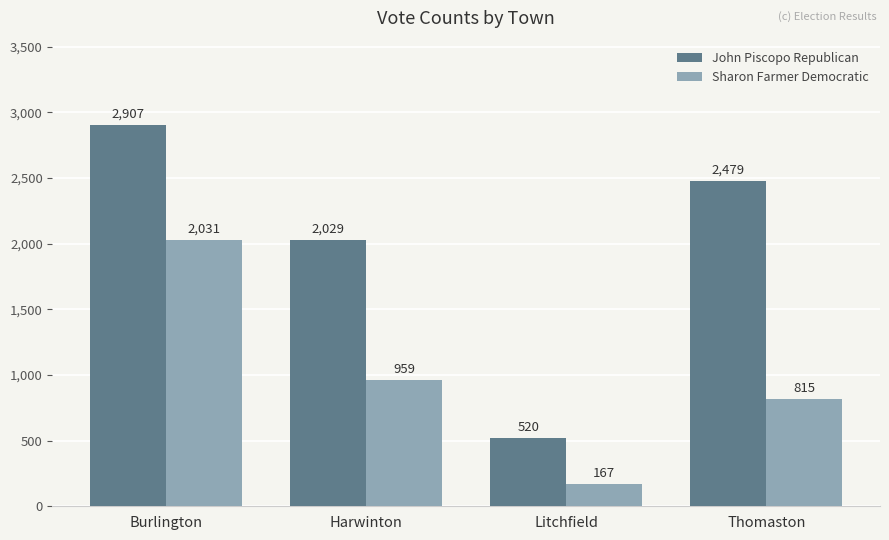

Which series has the largest range (max minus min)?

John Piscopo Republican